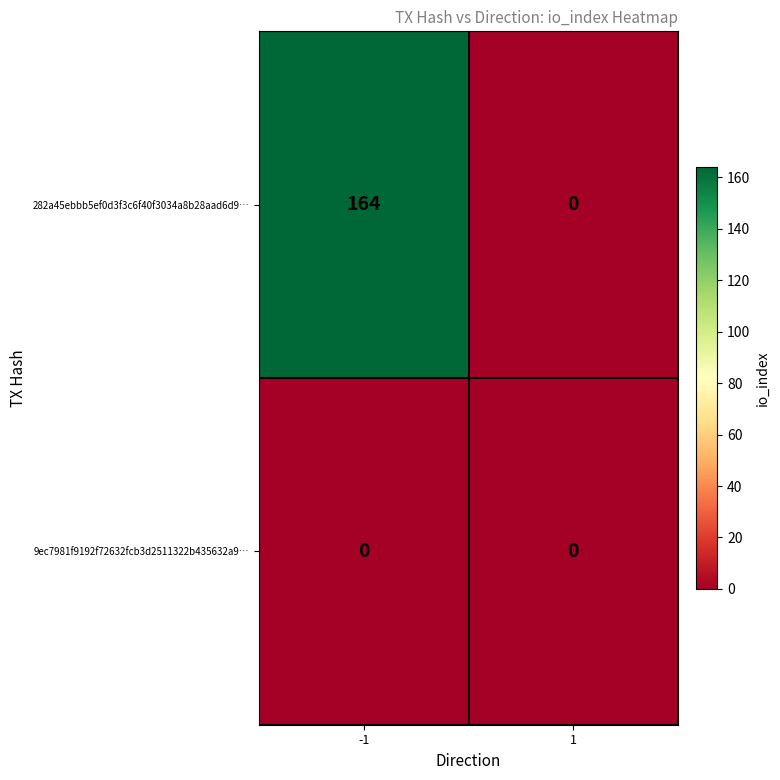

What is the sum of all 282a45ebbb5ef0d3f3c6f40f3034a8b28aad6d9… values?

164